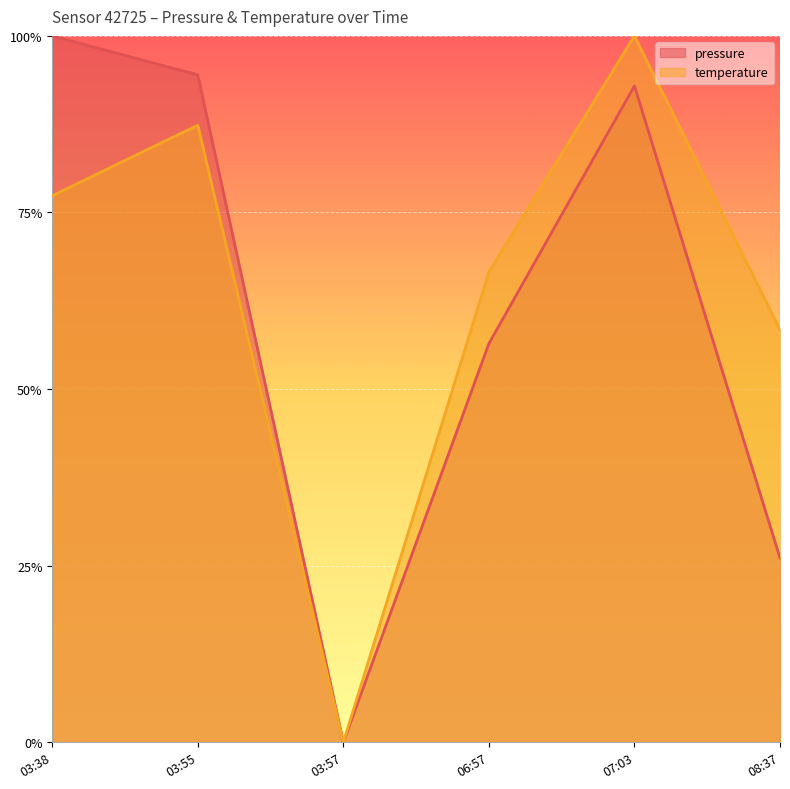

What position from the right is 08:37?

1